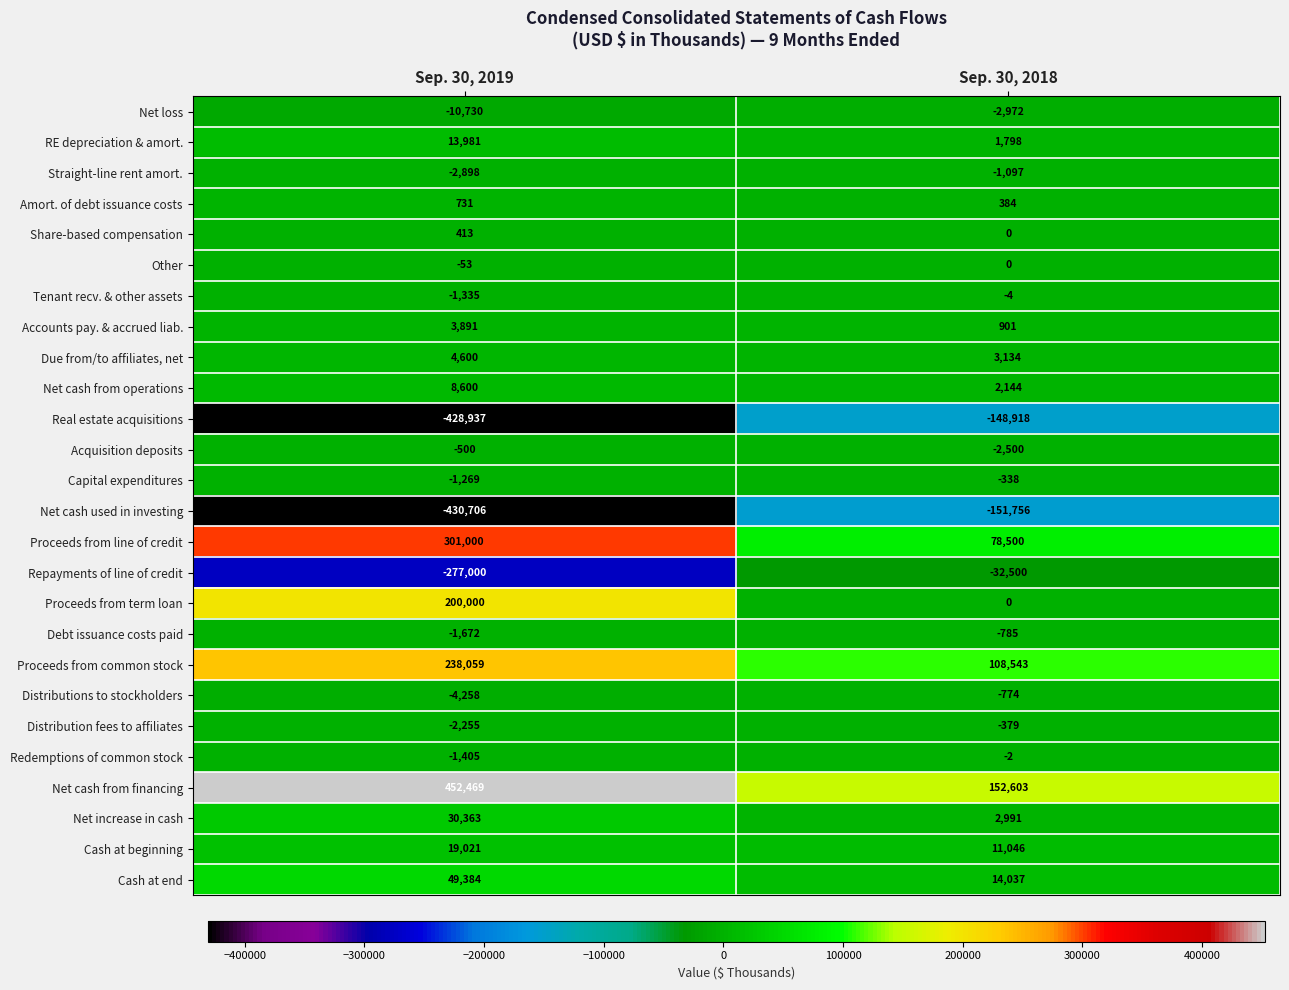

How many distinct data groups are displayed?

26